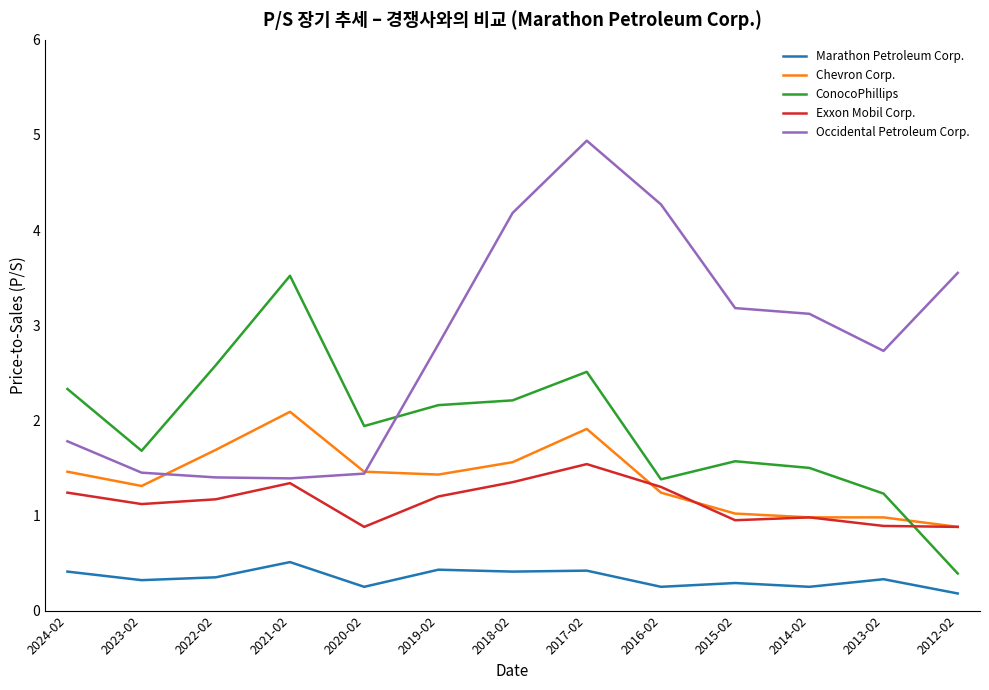

At which label does ConocoPhillips first exceed 1?

2024-02